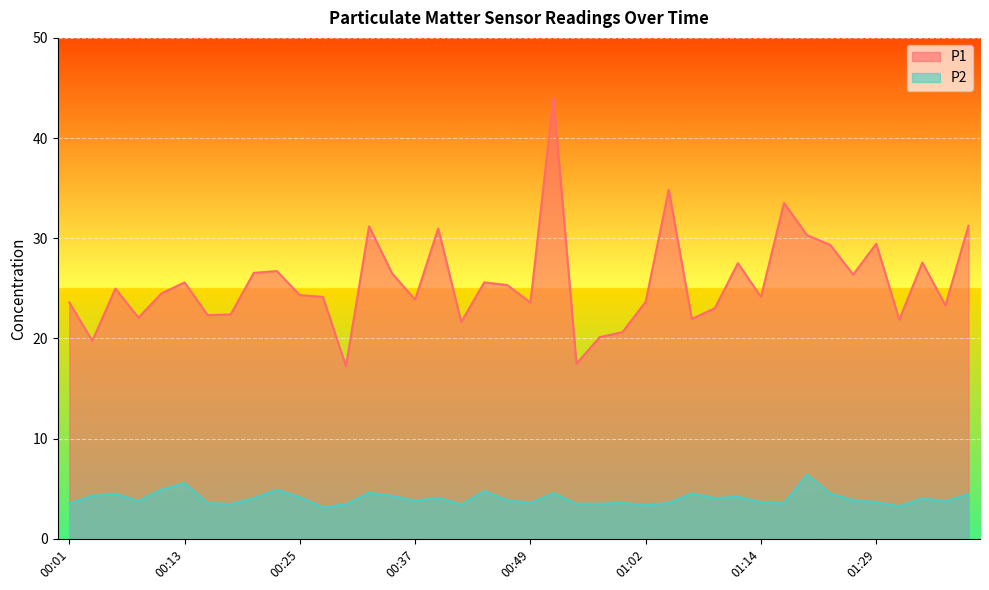

What is the spread (max minus min) of values at 01:14?

20.5